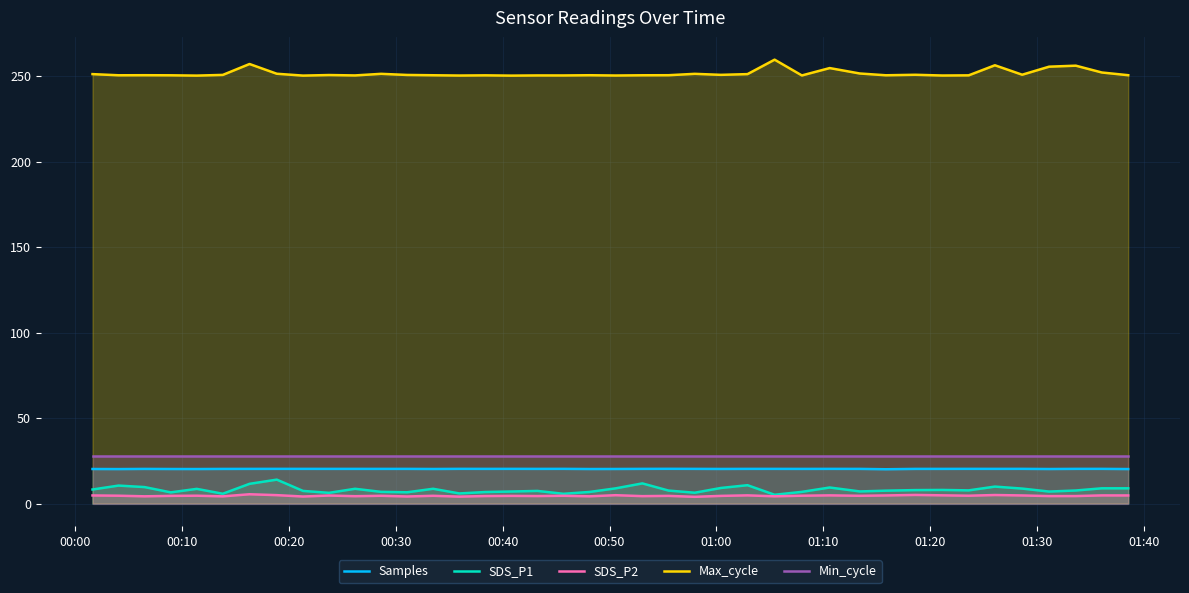

How many values in the SDS_P2 series exceed 4?

39